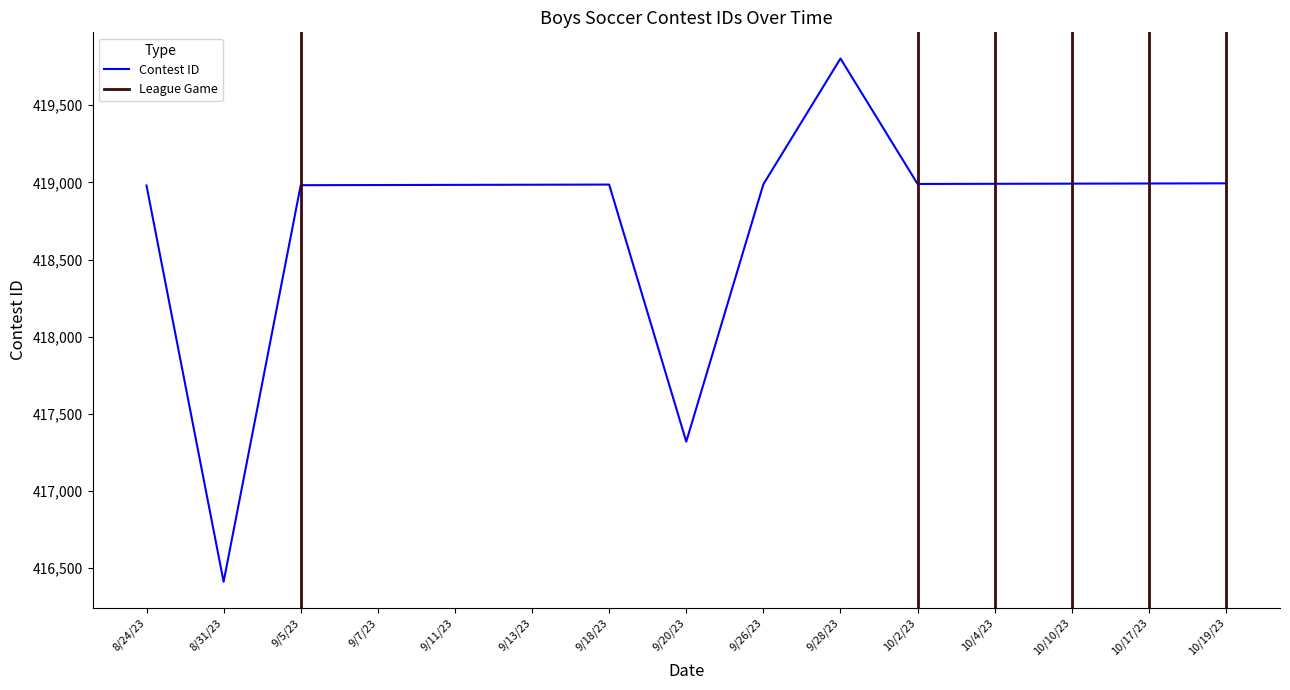

What position from the right is 8/31/23?

14